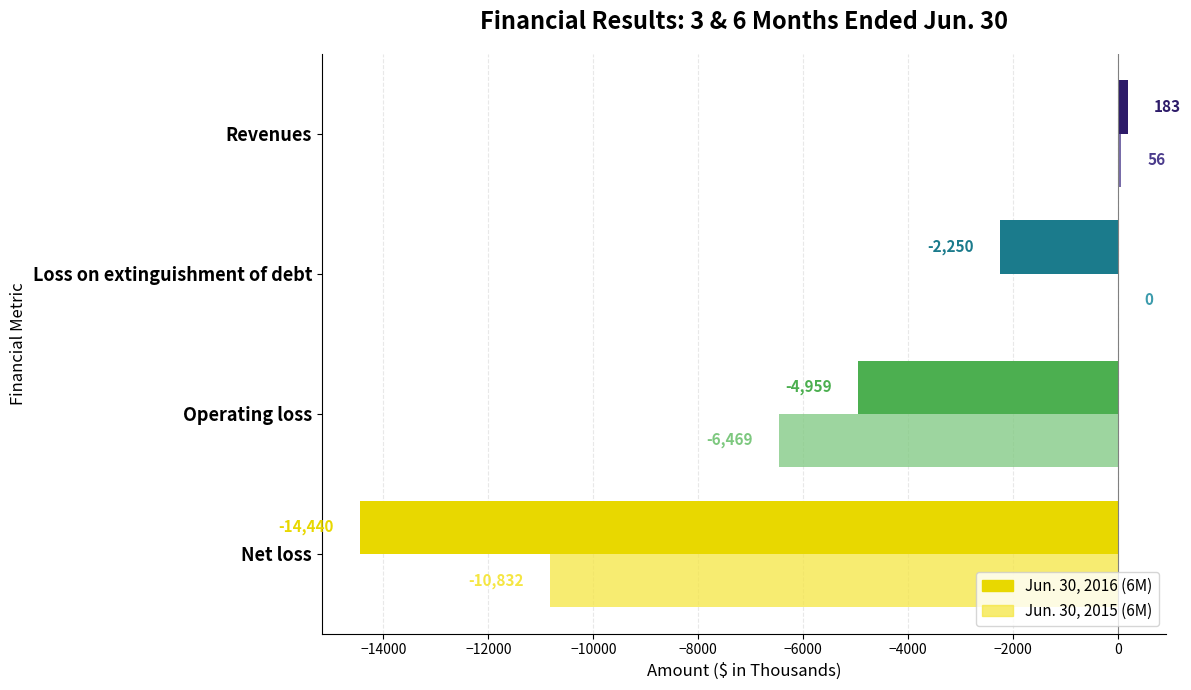

What are all the series names shown in the legend?

Jun. 30, 2016 (6M), Jun. 30, 2015 (6M)